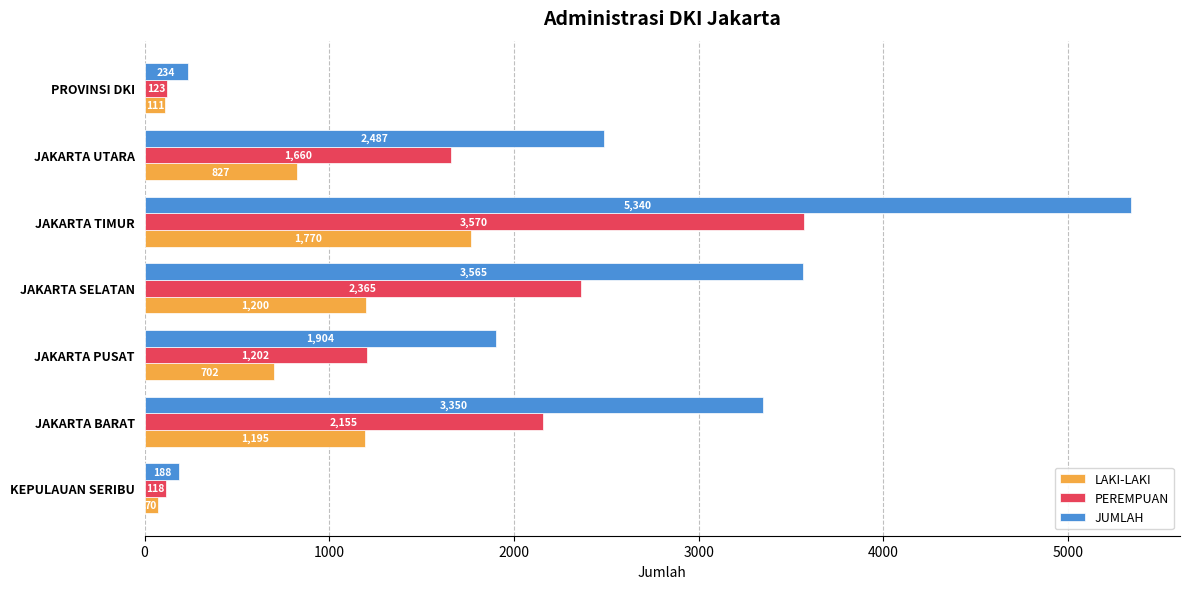

Which series has the largest total across all categories?

JUMLAH